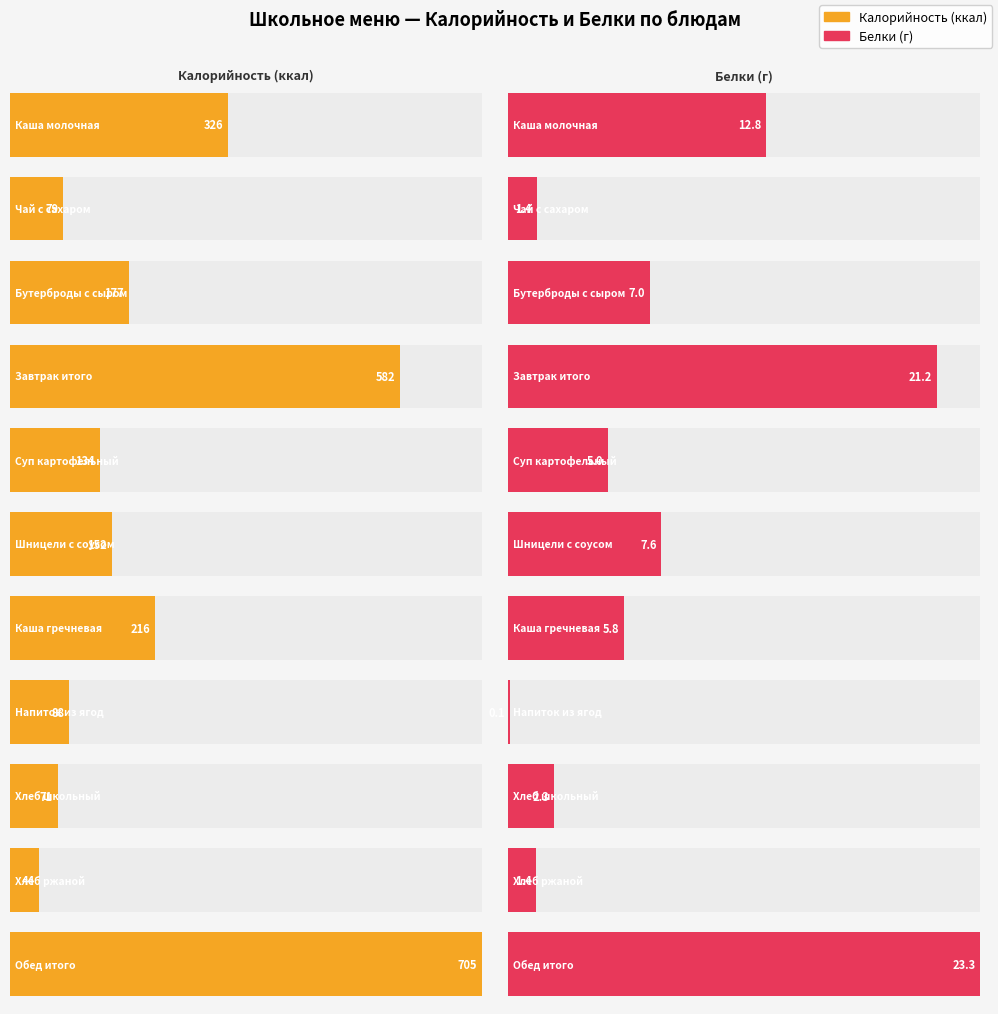

Rank the series by their average value, from lowest to highest.

Белки, Калорийность